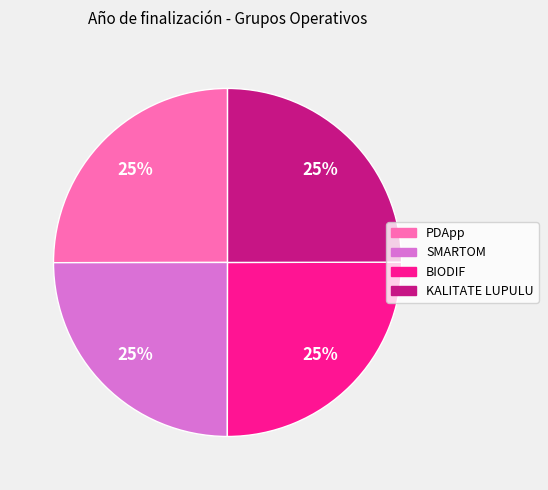

To the nearest percent, what percentage of the pie is PDApp?

25%